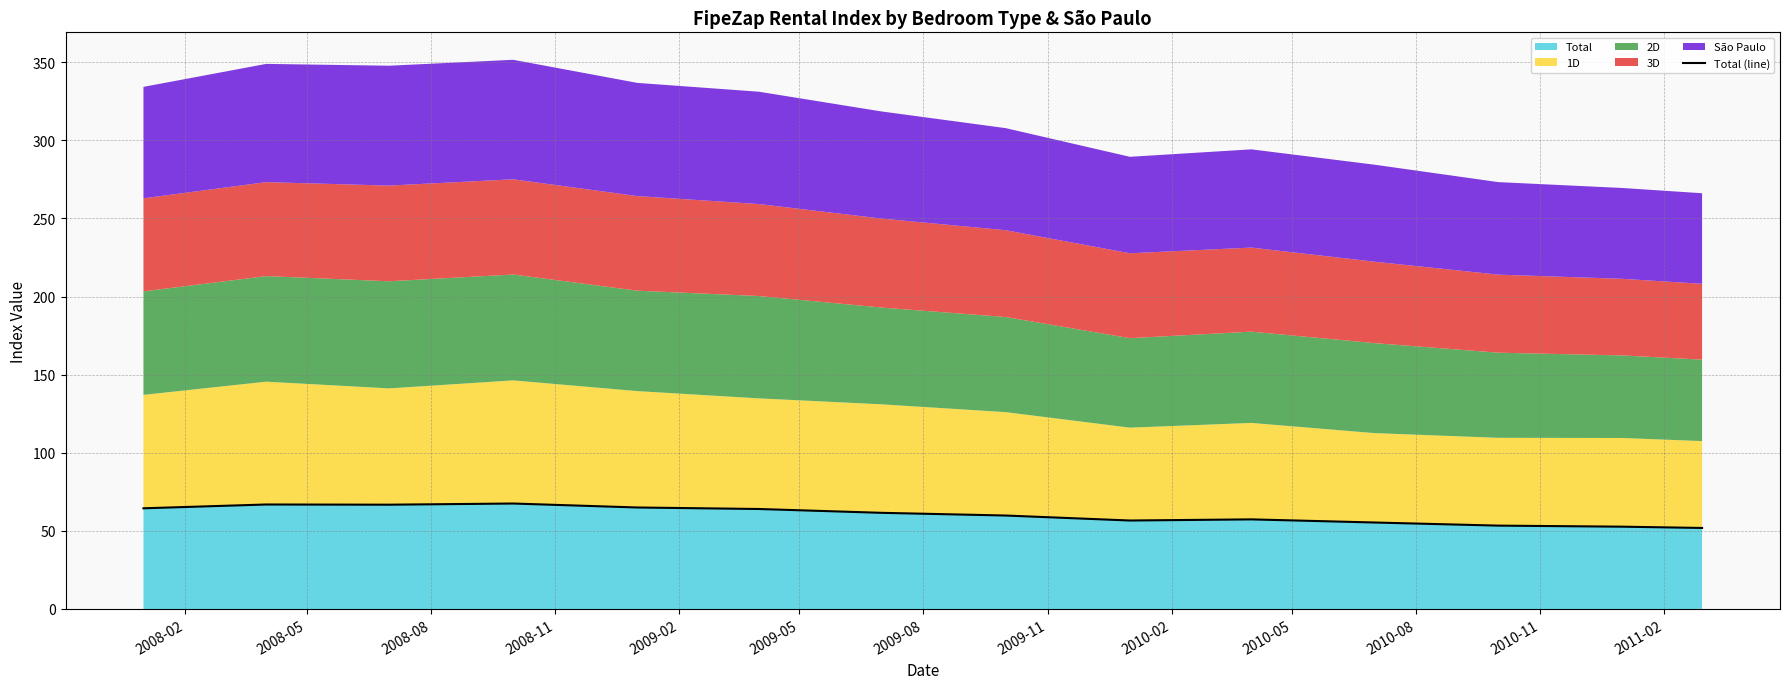

What is the maximum value for Total?

67.5